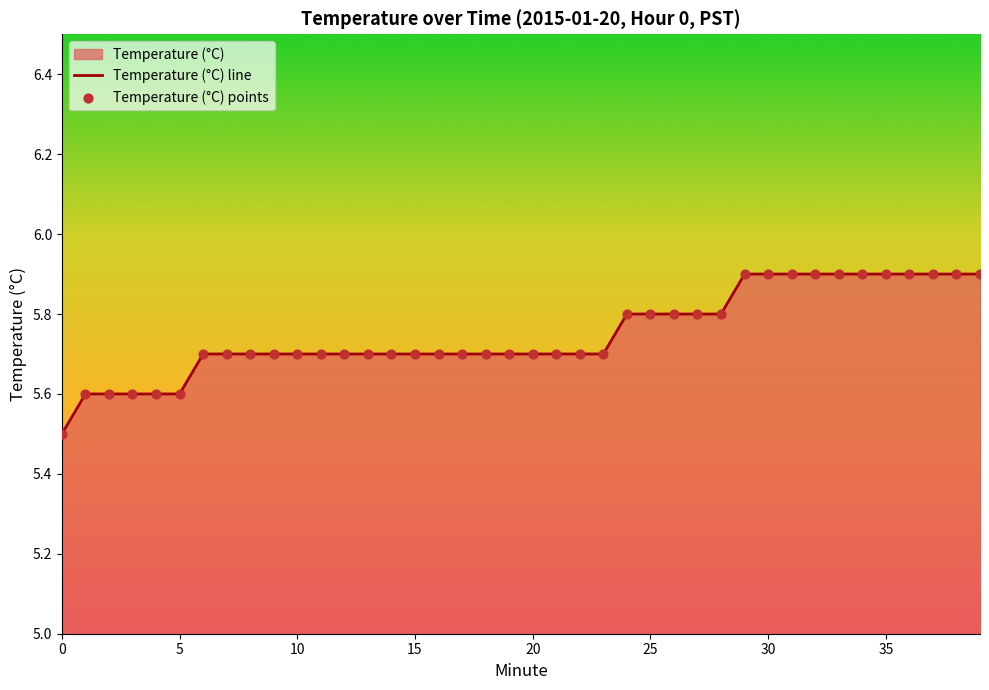

Approximately how many times larger is the value at 20 compared to 25?

1.0